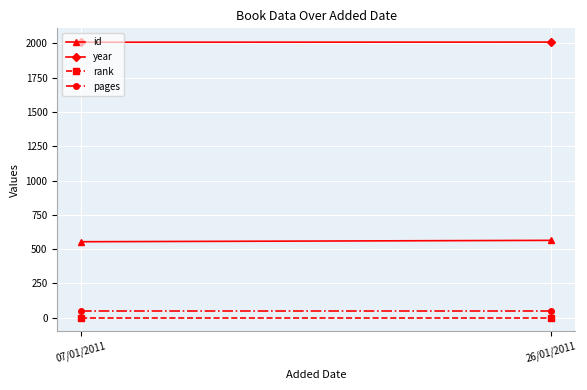

Which series has the widest spread of values?

id